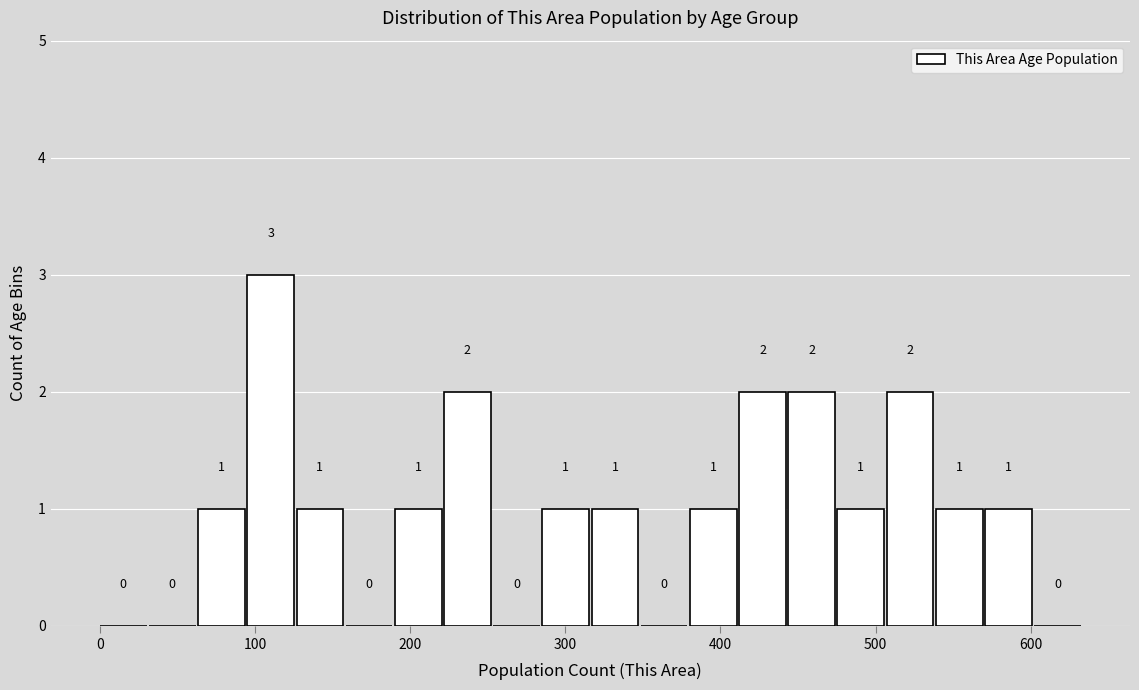

Around what value on the x-axis is the tallest bar? Give the approximate position of its centre, as read against the axis.

110